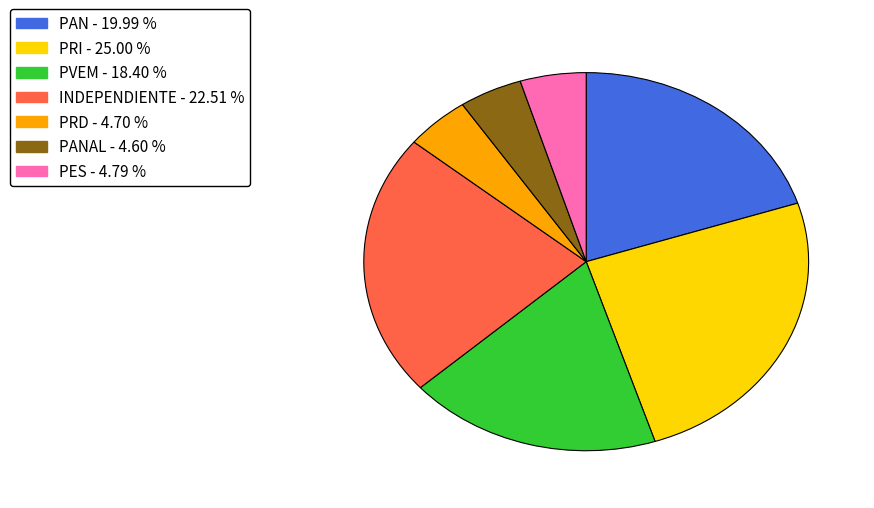

Is there a majority slice in this chart?

No